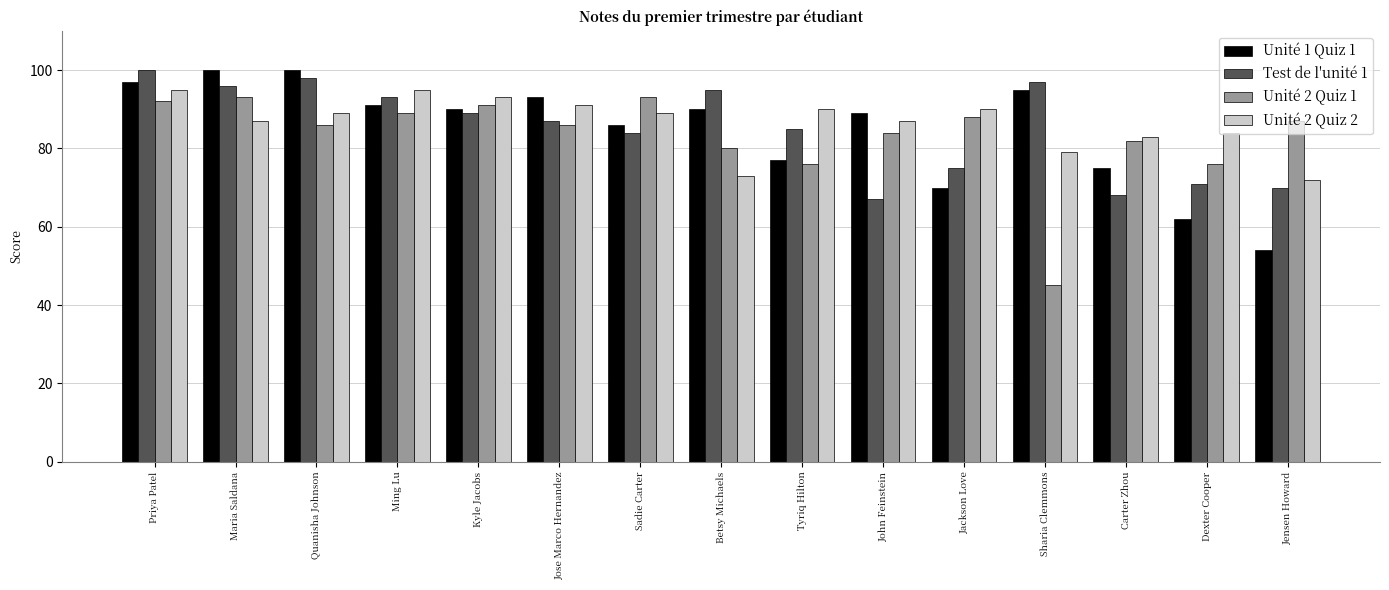

What position from the right is Betsy Michaels?

8